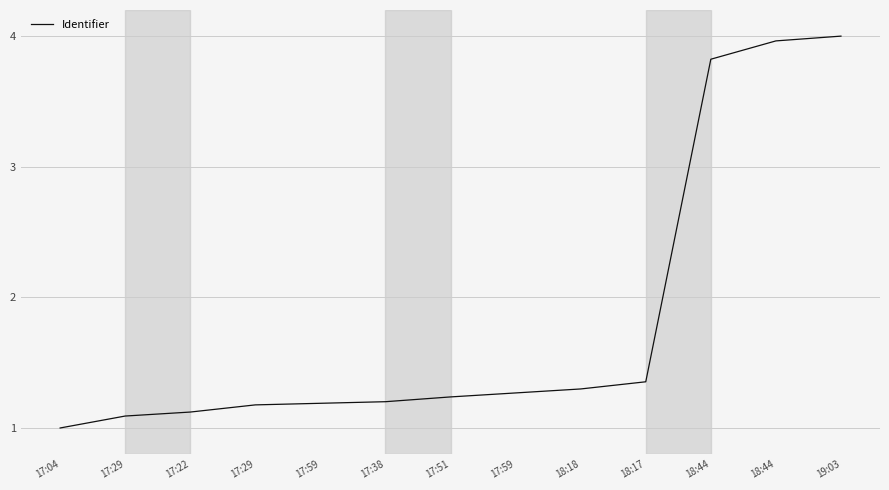

The value at 19:03 is 2.8. True or false?

False